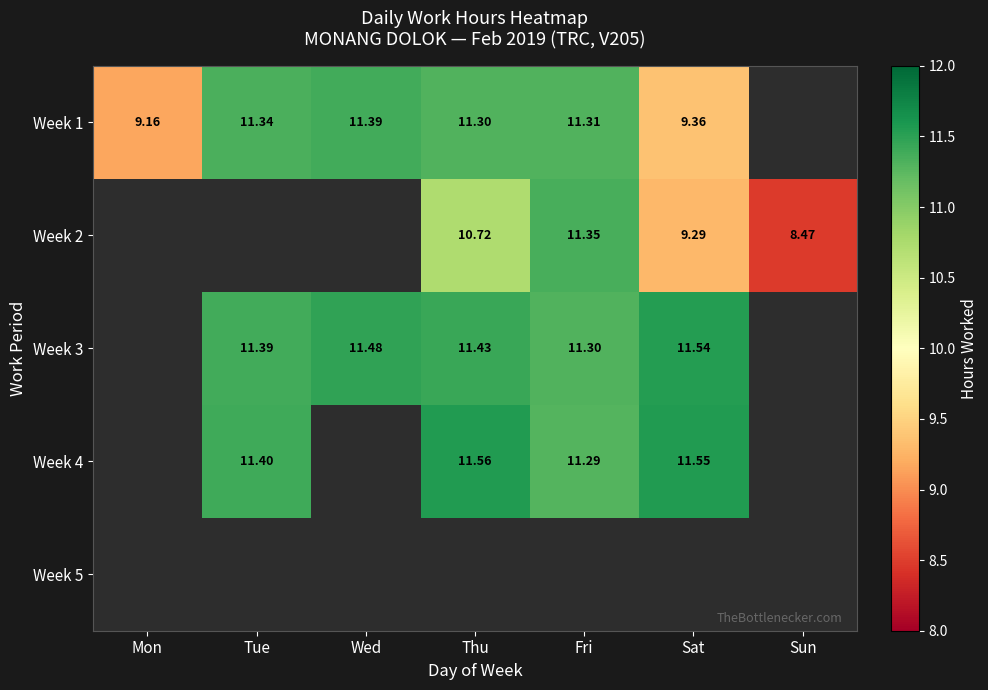

Between Sat and Mon, which is larger?

Sat